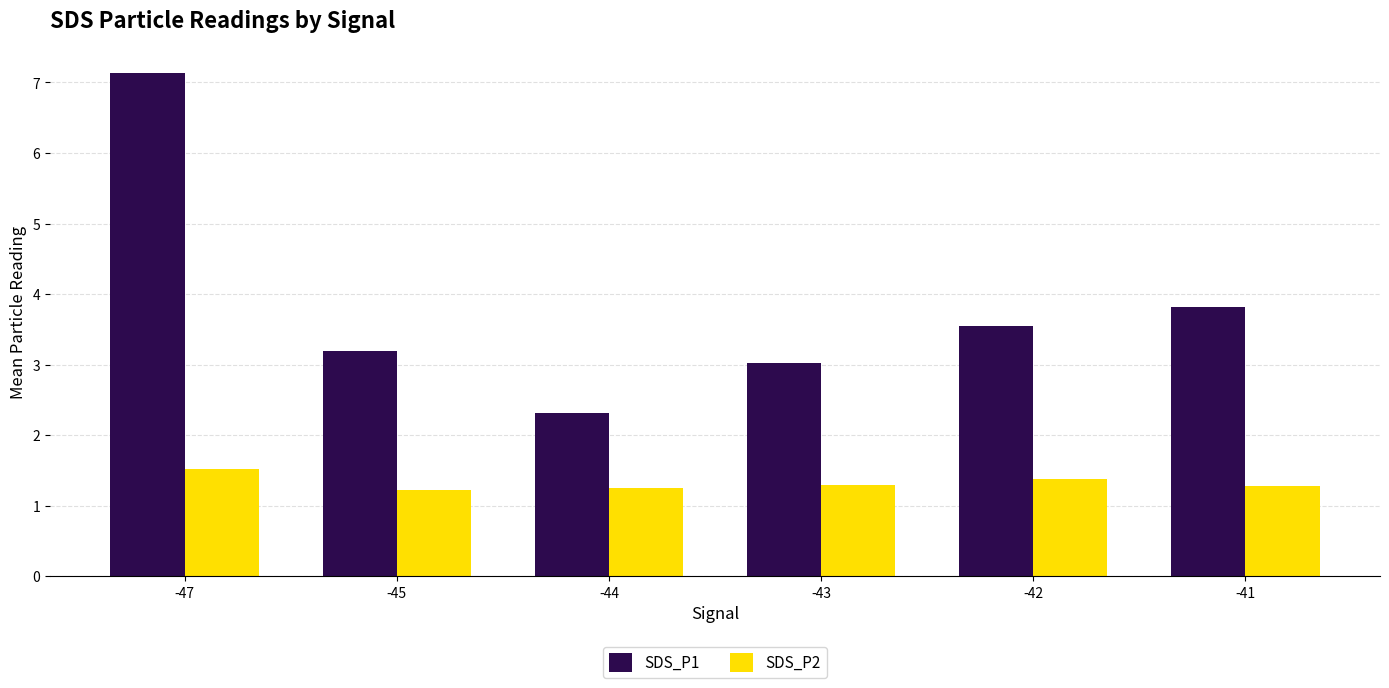

Rank the categories by SDS_P1 value from lowest to highest.

-44, -43, -45, -42, -41, -47